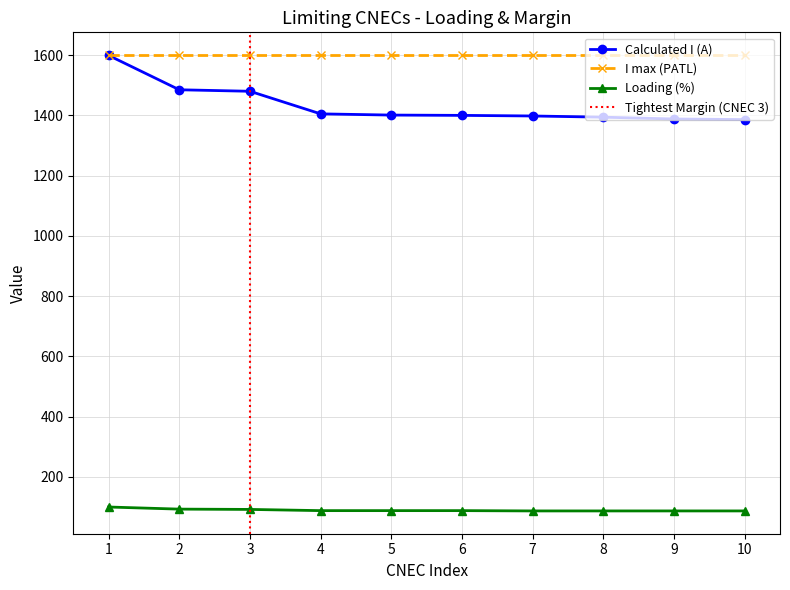

Is the value of Loading (%) at 10 greater than the value of Calculated I (A) at 3?

No